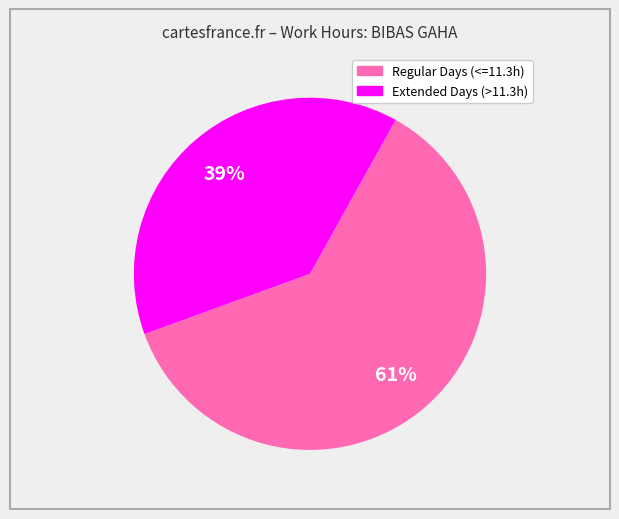

To the nearest percent, what is the average slice percentage?

50%